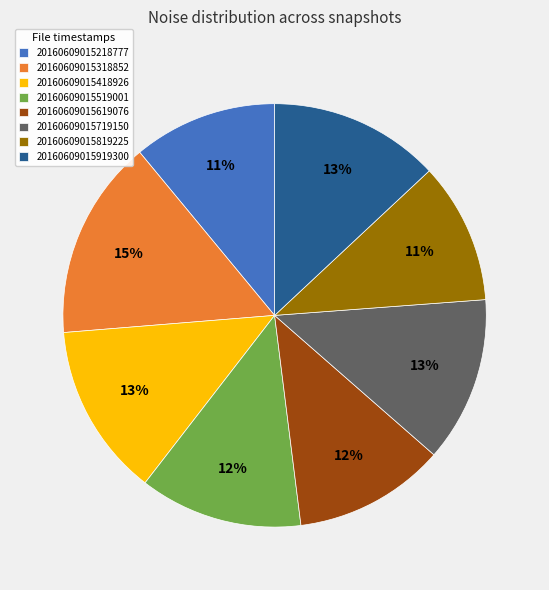

Is there any slice that represents more than half of the pie?

No